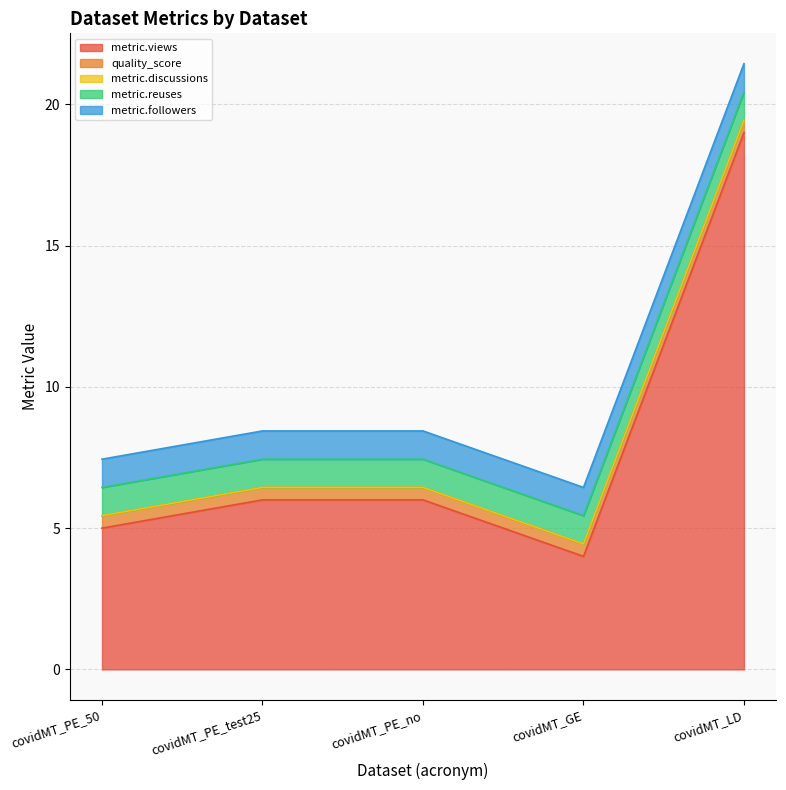

Reading left to right, transcribe all the data shown in this chart.

metric.views: 5.0	6.0	6.0	4.0	19.0
quality_score: 0.4	0.4	0.4	0.4	0.4
metric.discussions: 0.0	0.0	0.0	0.0	0.0
metric.reuses: 1.0	1.0	1.0	1.0	1.0
metric.followers: 1.0	1.0	1.0	1.0	1.0